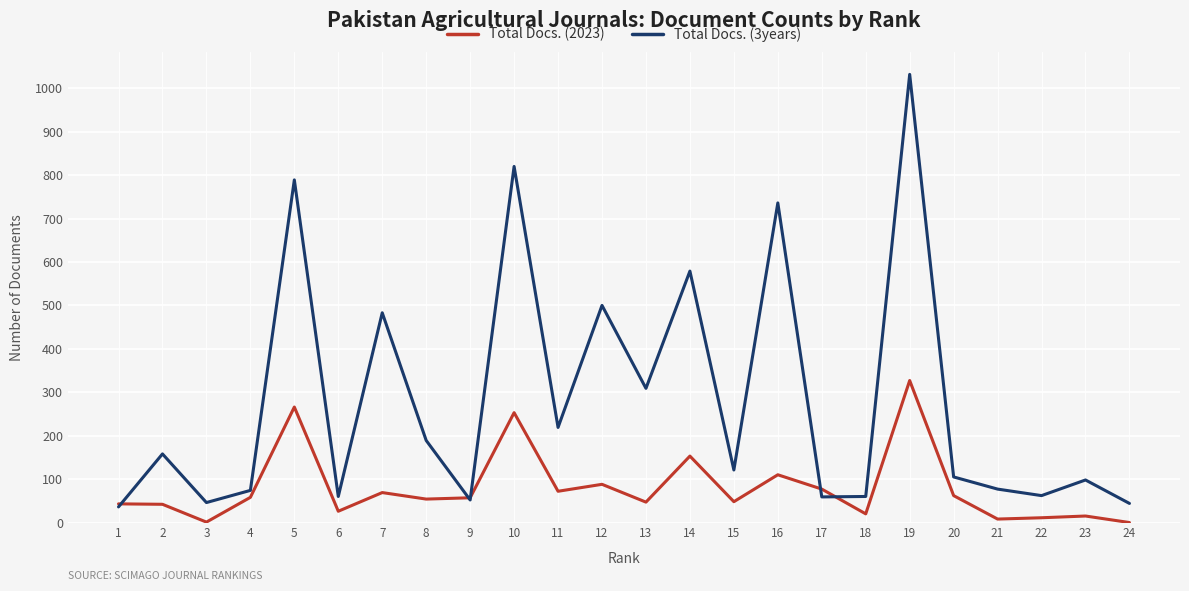

Which series has the widest spread of values?

Total Docs. (3years)